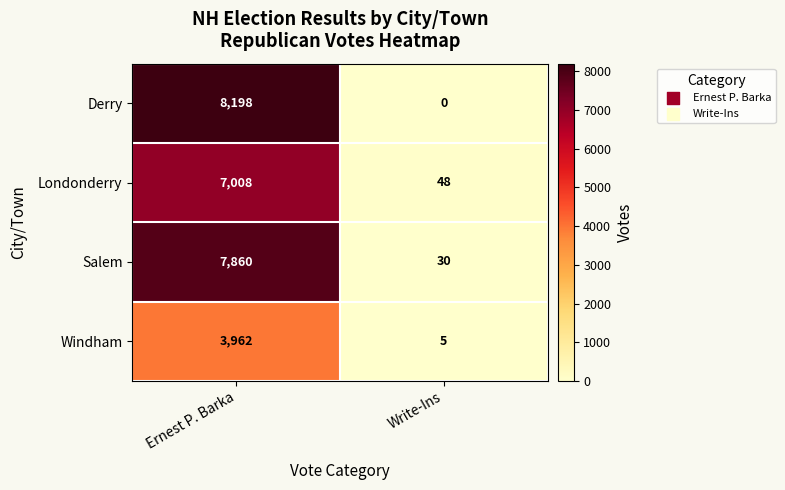

What is the difference between the highest and lowest values at Write-Ins?

48